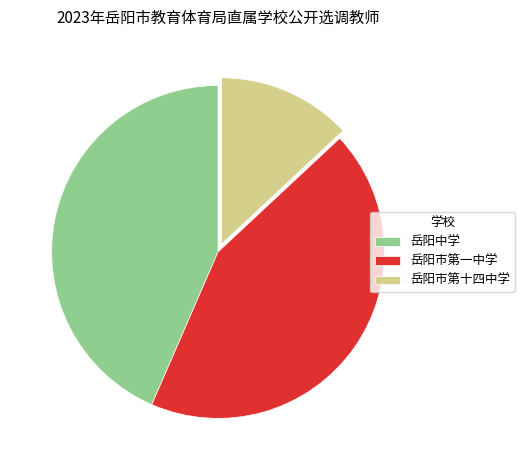

Which slice is the smallest?

岳阳市第十四中学